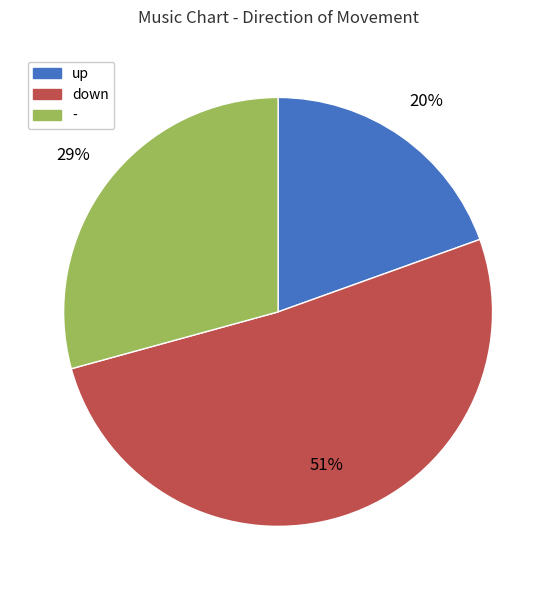

To the nearest percent, what percentage of the pie is -?

29%